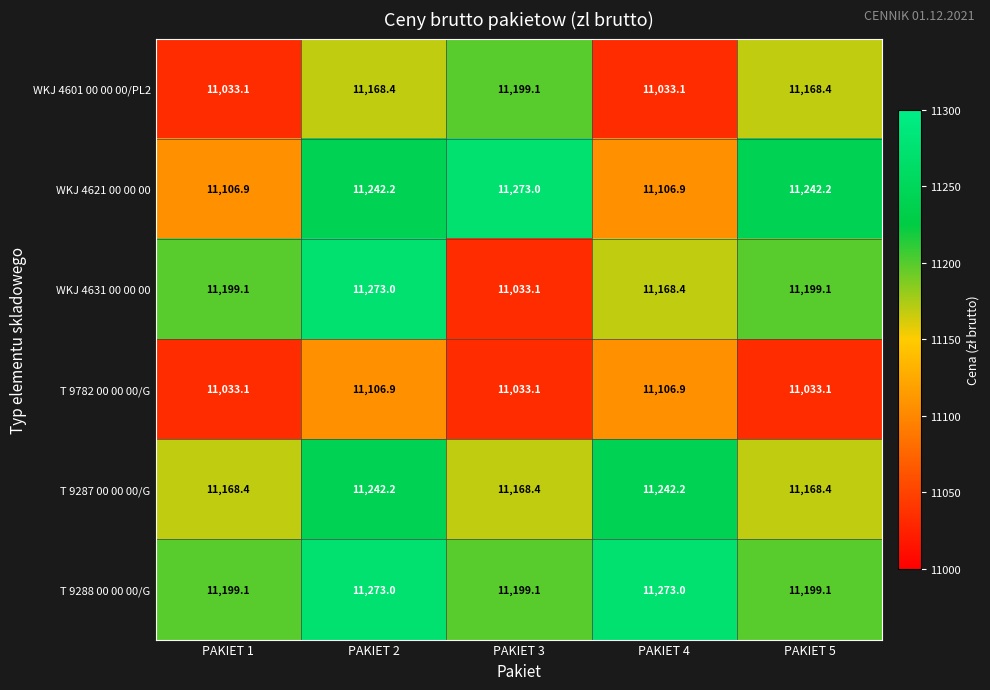

Reading right to left, transcribe all the data shown in this chart.

WKJ 4601 00 00 00/PL2: 11168.4	11033.1	11199.1	11168.4	11033.1
WKJ 4621 00 00 00: 11242.2	11106.9	11273.0	11242.2	11106.9
WKJ 4631 00 00 00: 11199.1	11168.4	11033.1	11273.0	11199.1
T 9782 00 00 00/G: 11033.1	11106.9	11033.1	11106.9	11033.1
T 9287 00 00 00/G: 11168.4	11242.2	11168.4	11242.2	11168.4
T 9288 00 00 00/G: 11199.1	11273.0	11199.1	11273.0	11199.1